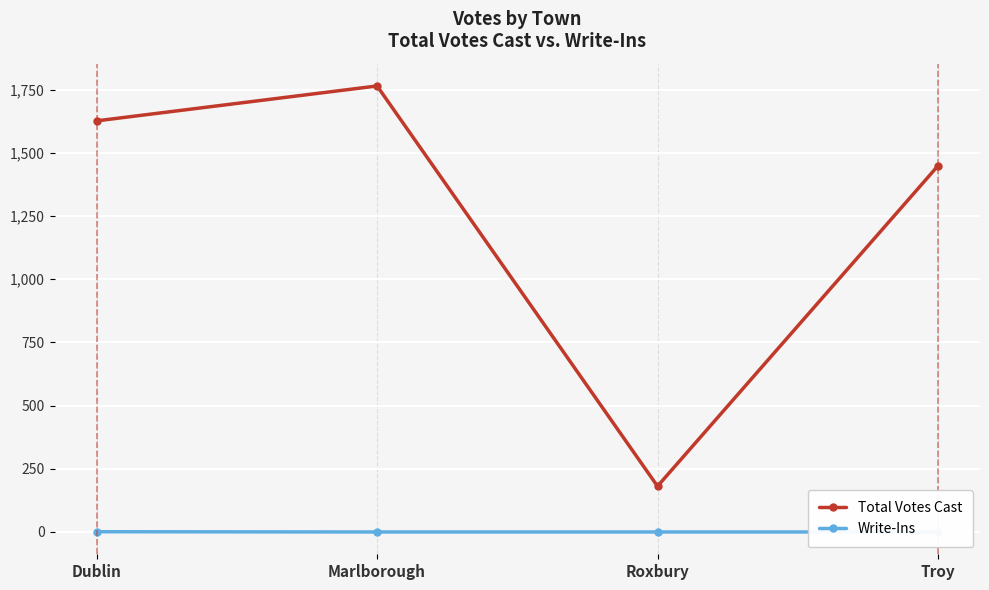

At Roxbury, list the series in order from largest to smallest.

Total Votes Cast, Write-Ins